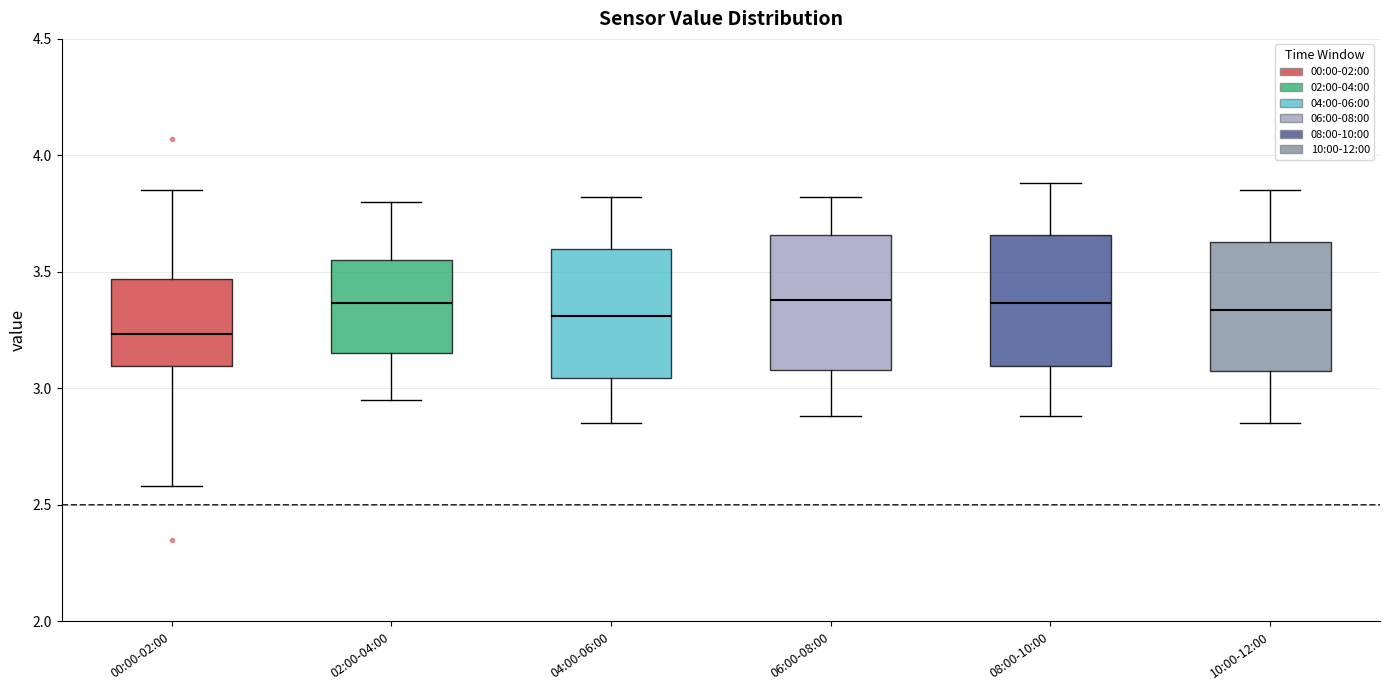

Reading left to right, read every box against the y-axis: the position of its median line, the range the box covers, and the ends of its whiskers. The values are not printed on the chart, so give them approximately, as read against the axis.

00:00-02:00: median 3.25, box 3.10 to 3.45, whiskers 2.60 to 3.85
02:00-04:00: median 3.35, box 3.15 to 3.55, whiskers 2.95 to 3.80
04:00-06:00: median 3.30, box 3.05 to 3.60, whiskers 2.85 to 3.80
06:00-08:00: median 3.40, box 3.10 to 3.65, whiskers 2.90 to 3.80
08:00-10:00: median 3.35, box 3.10 to 3.65, whiskers 2.90 to 3.90
10:00-12:00: median 3.35, box 3.05 to 3.65, whiskers 2.85 to 3.85